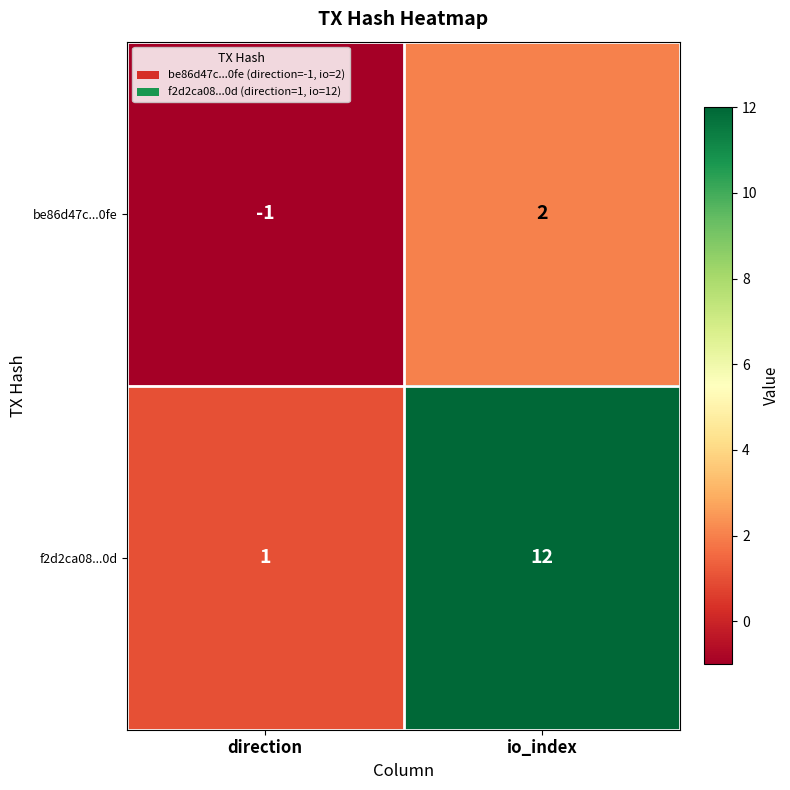

List the series in order of their overall mean, highest first.

f2d2ca08...0d, be86d47c...0fe